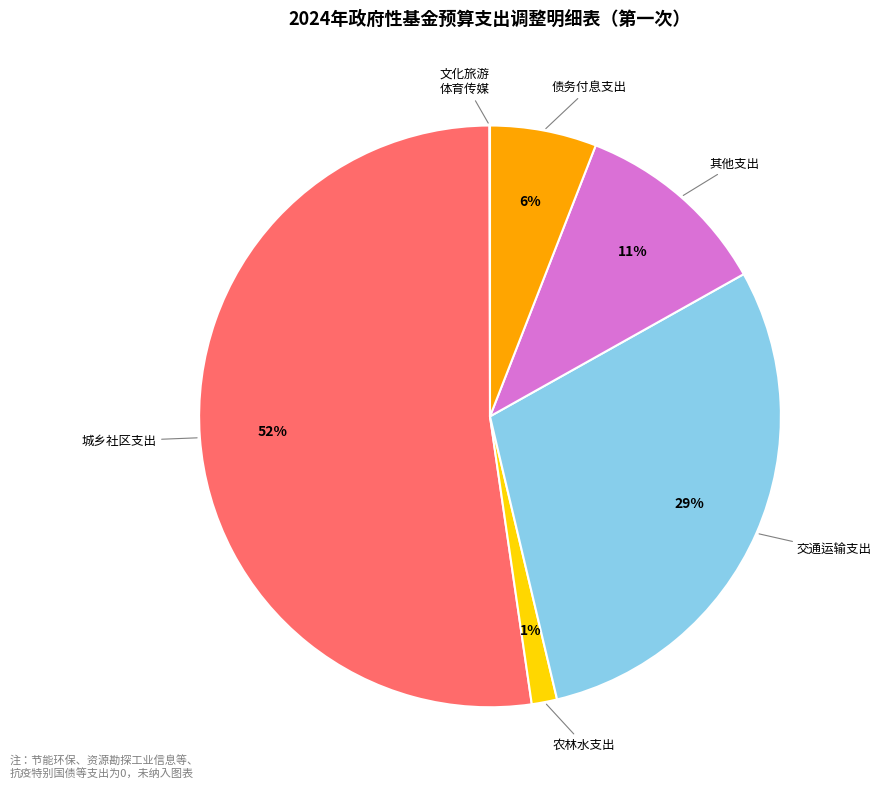

To the nearest percent, what portion does 债务付息支出 represent?

6%